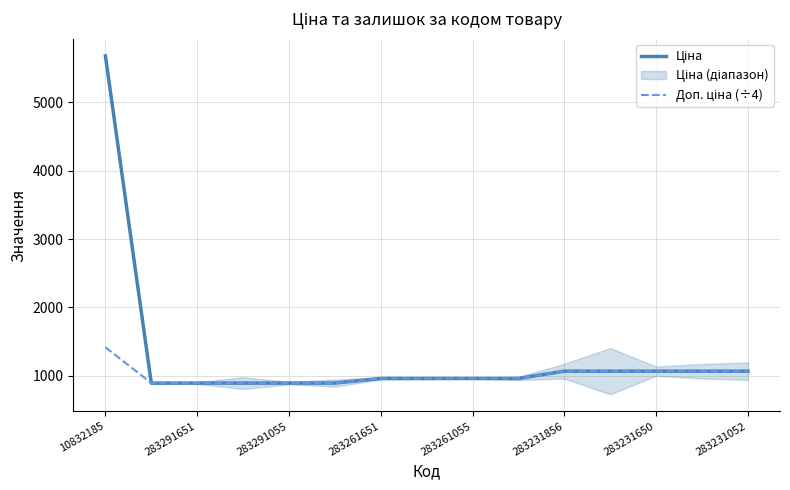

The Ціна series shows 1494.9 at 283261055. True or false?

False